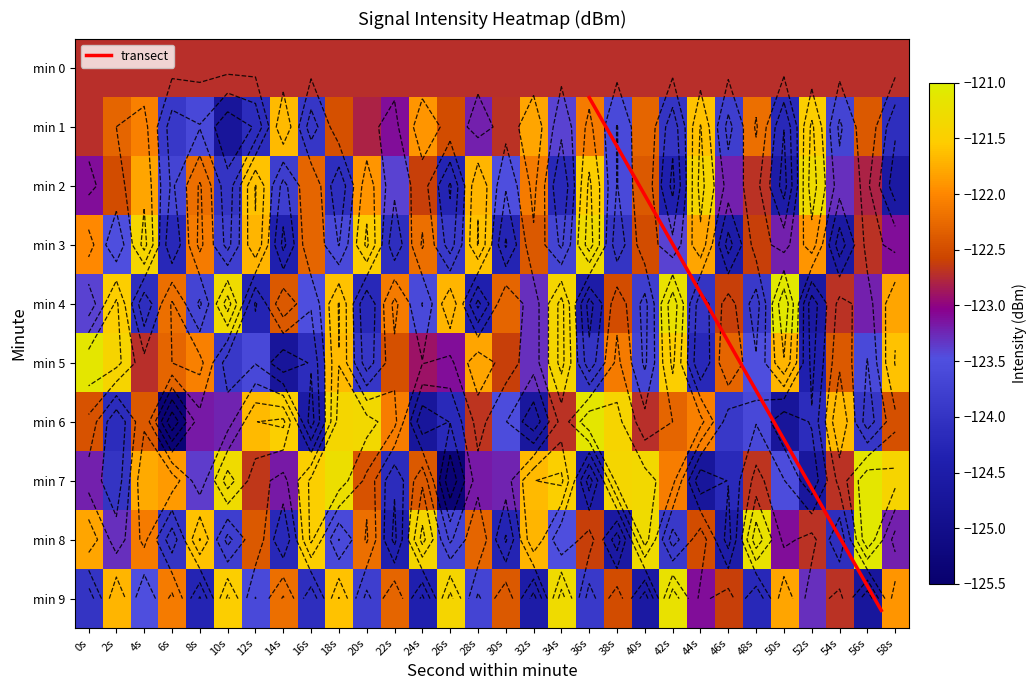

What is the difference between the second highest and minimum values in the 5 series?

3.3